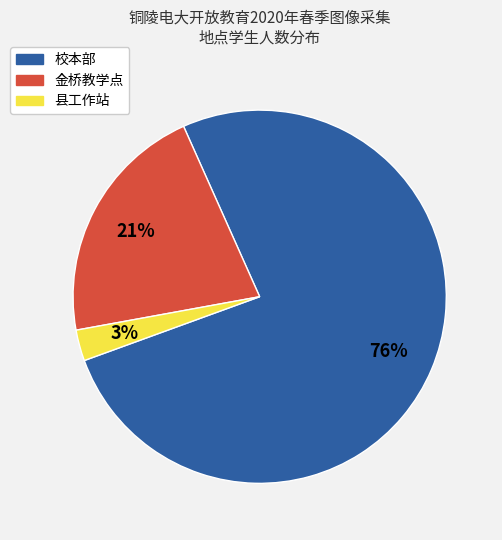

The 金桥教学点 slice represents 21% of the pie. True or false?

True